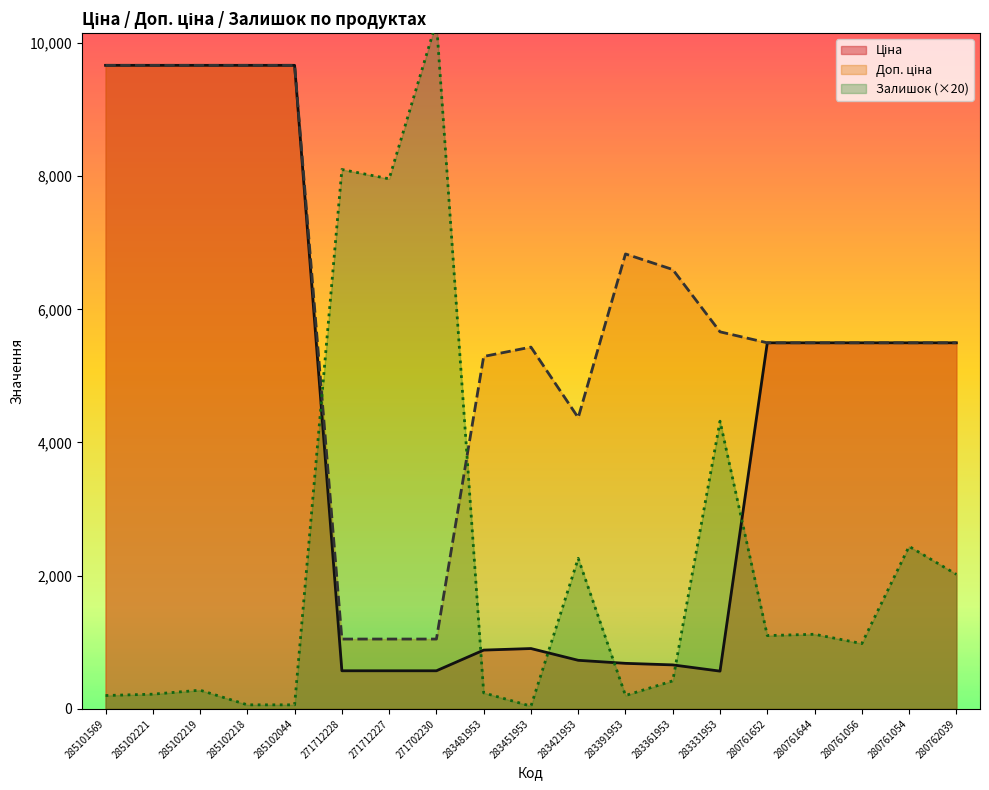

At which category is the sum across all series the highest?

285102219